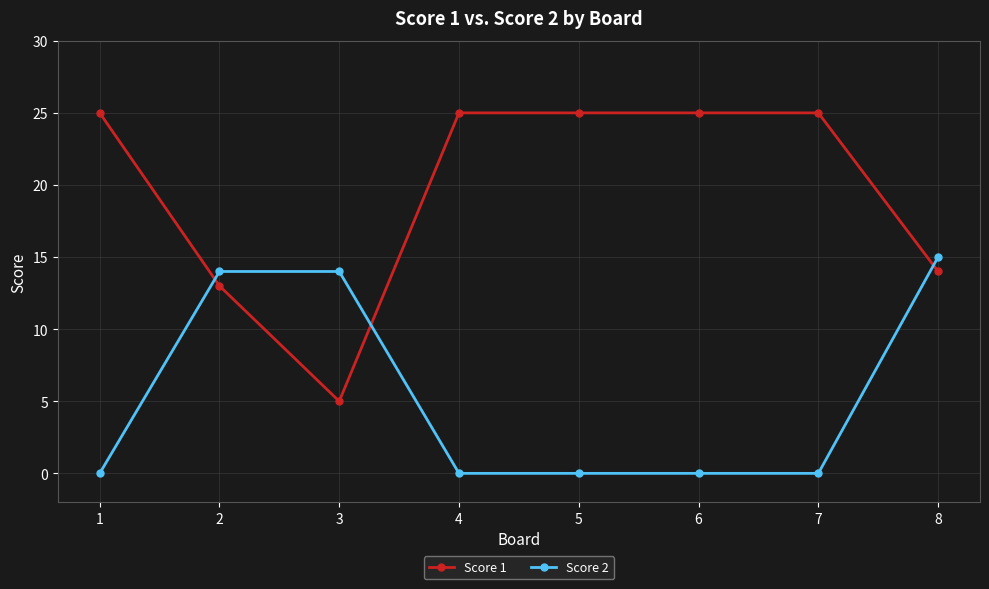

What is the sum of all Score 1 values?

157